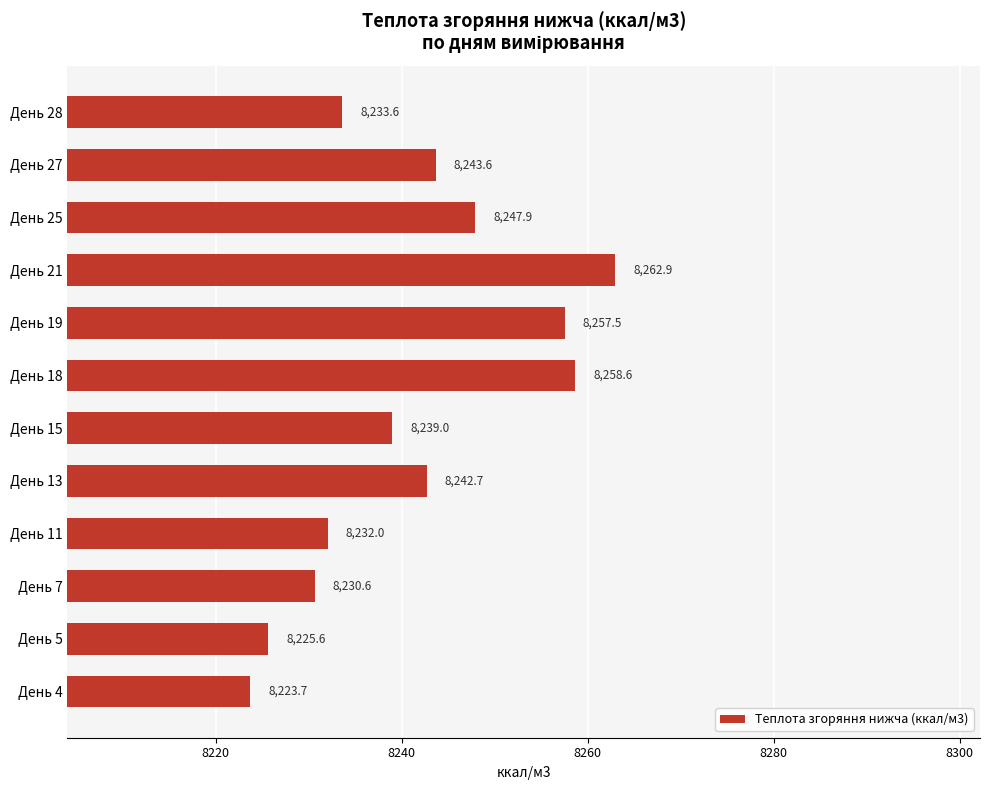

Reading bottom to top, what are all the values shown in this chart?

8223.7	8225.6	8230.6	8232.0	8242.7	8239.0	8258.6	8257.5	8262.9	8247.9	8243.6	8233.6